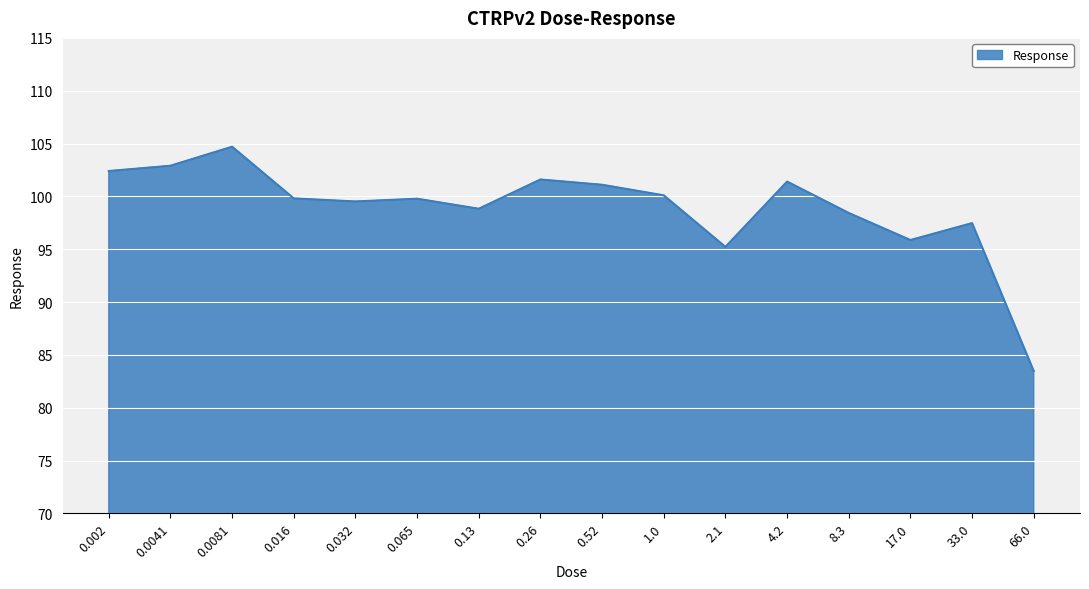

What is the change in value from 0.52 to 66.0?

-17.6